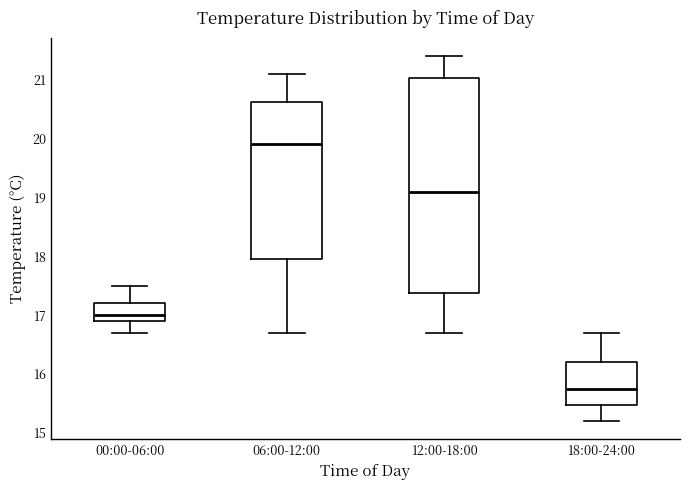

Which box's median line is the lowest?

18:00-24:00